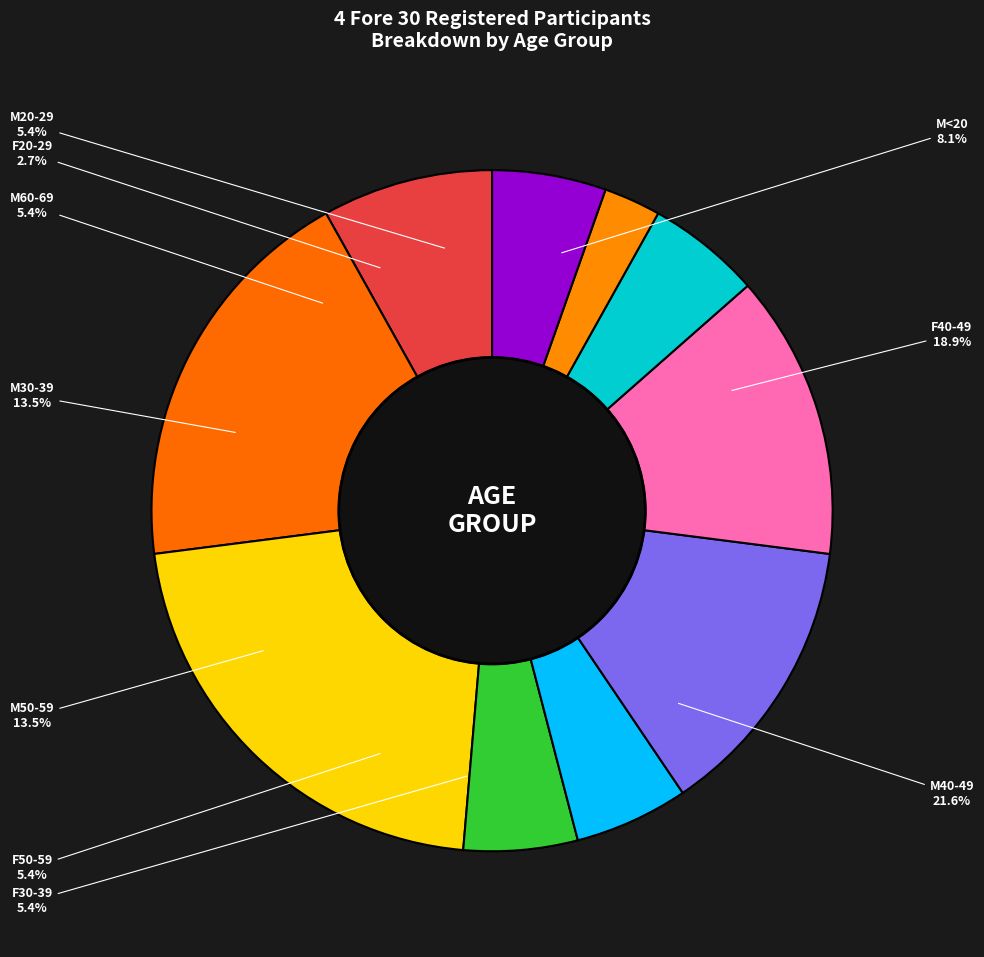

To the nearest percent, what percentage of the pie is M<20?

8%